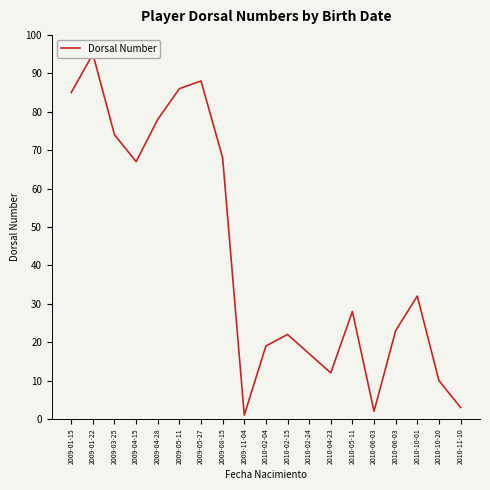

List the labels in order of value, smallest first.

2009-11-04, 2010-06-03, 2010-11-10, 2010-10-20, 2010-04-23, 2010-02-24, 2010-02-04, 2010-02-15, 2010-06-03, 2010-05-11, 2010-10-01, 2009-04-15, 2009-08-15, 2009-03-25, 2009-04-28, 2009-01-15, 2009-05-11, 2009-05-27, 2009-01-22